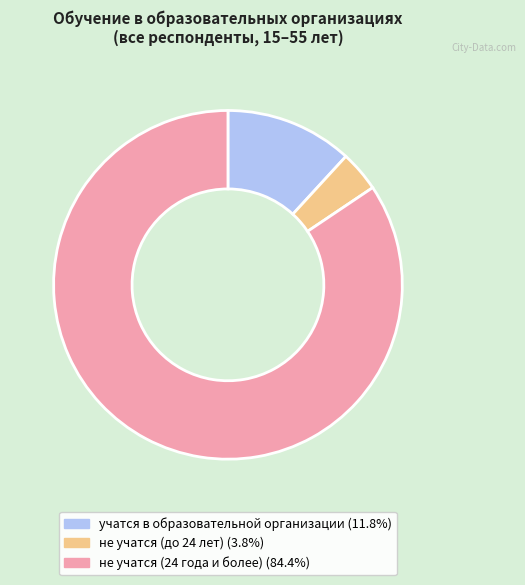

What is the largest slice in the pie chart?

не учатся (24 года и более)